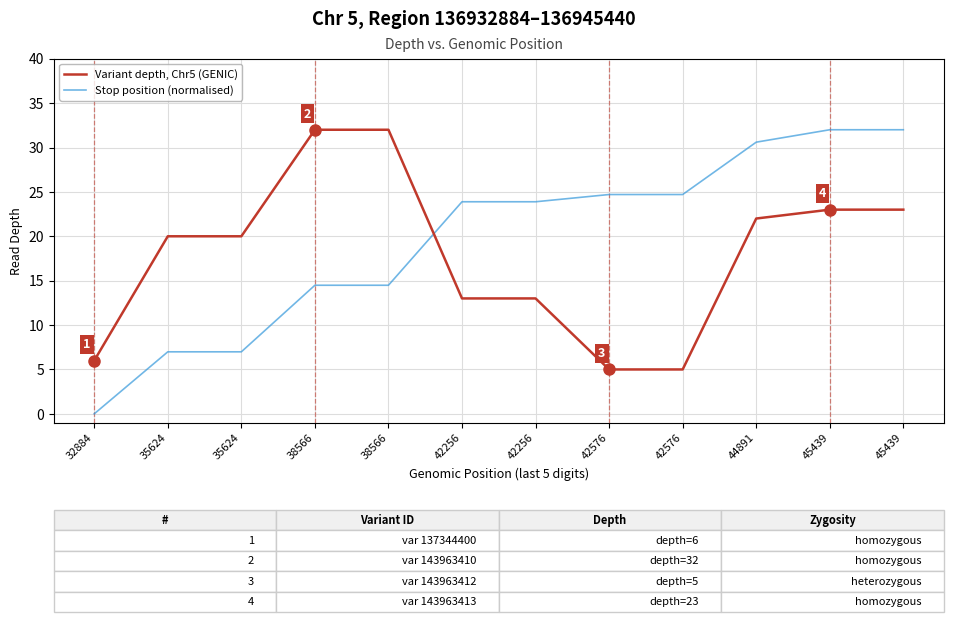

After their last crossing, which series has the higher values: Variant depth, Chr5 (GENIC) or Stop position (normalised)?

Stop position (normalised)